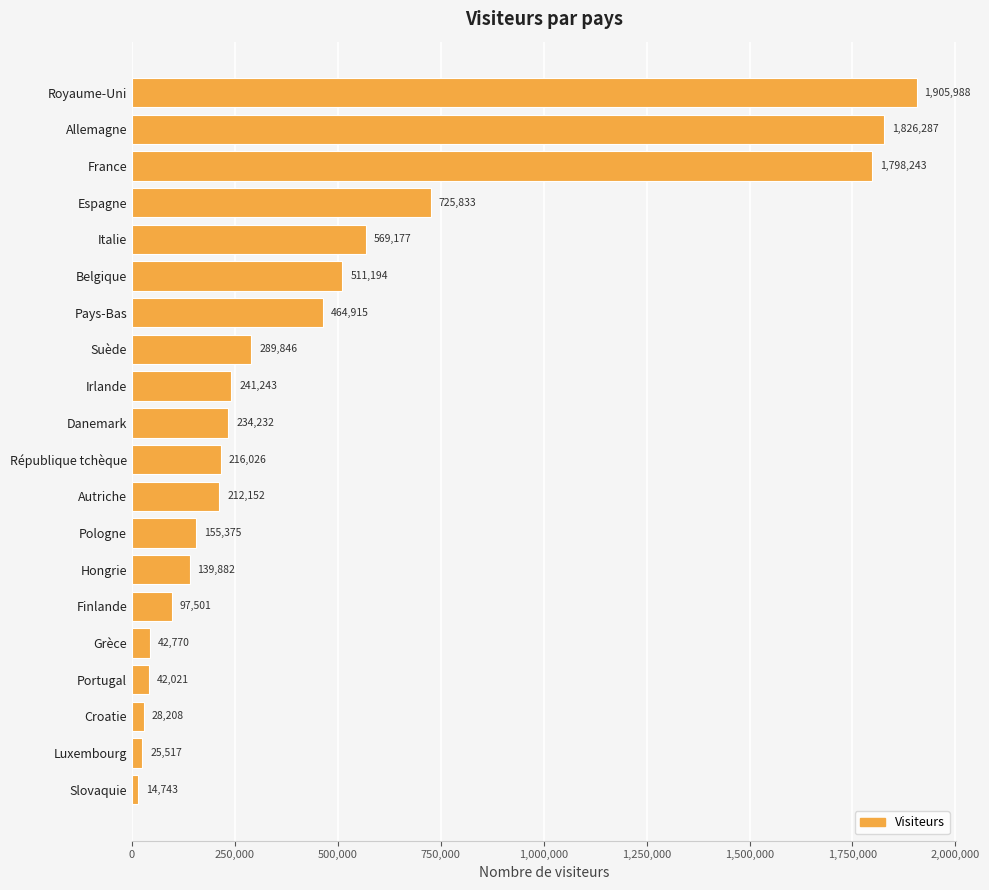

True or false: the data shows 97501 at Finlande.

True